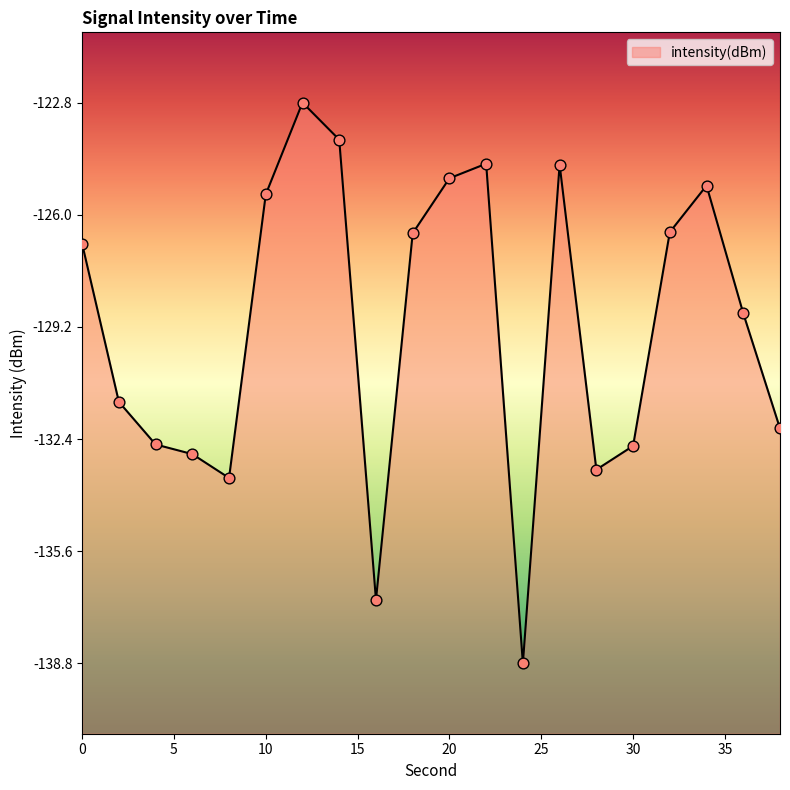

Which has a higher value, 8 or 38?

38